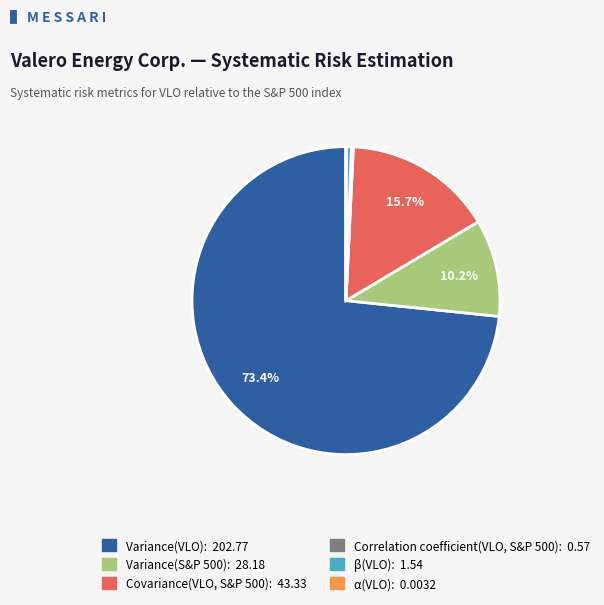

Is the sum of Variance(VLO) and Covariance(VLO, S&P 500) greater than half?

Yes